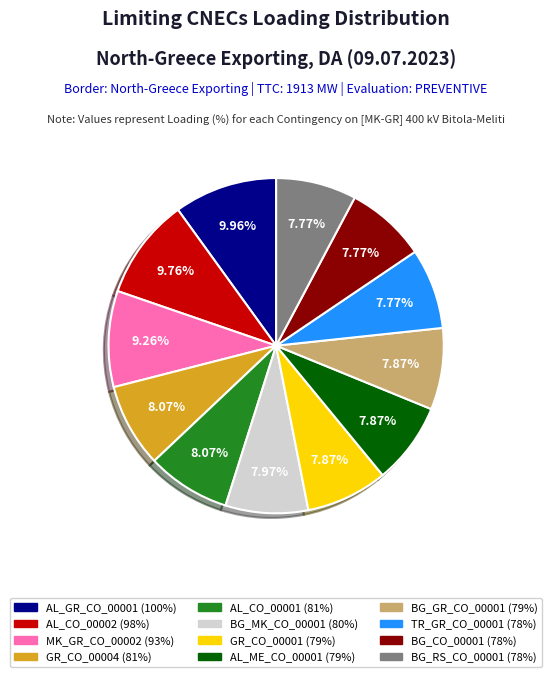

Count the number of slices in the pie.

12